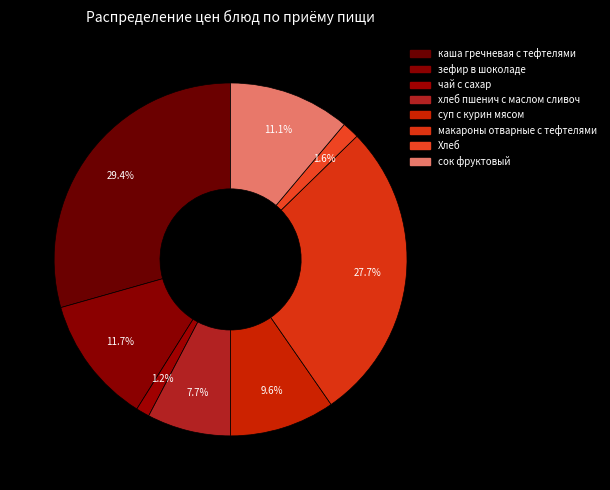

Combined, what portion of the pie is макароны отварные с тефтелями and суп с курин мясом?

37.3%